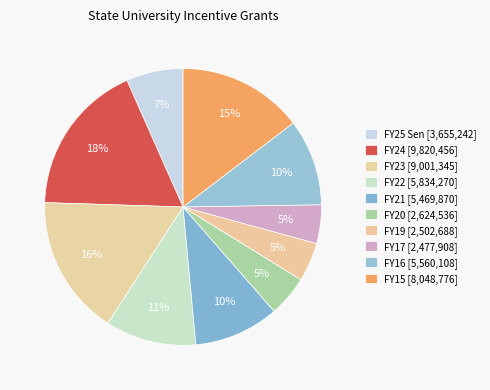

How many slices are in this pie chart?

10